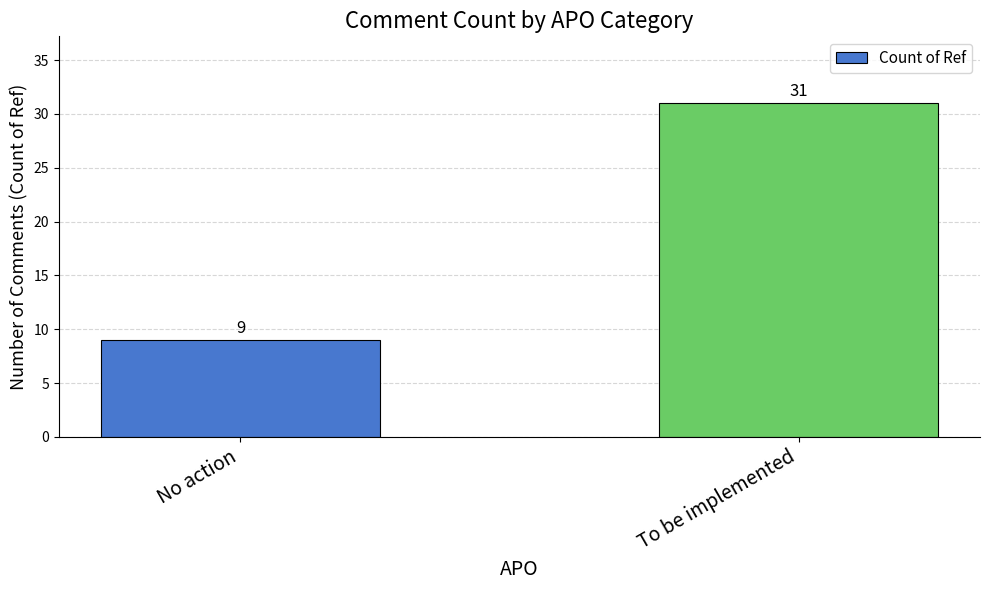

Reading left to right, transcribe all the data shown in this chart.

No action=9	To be implemented=31